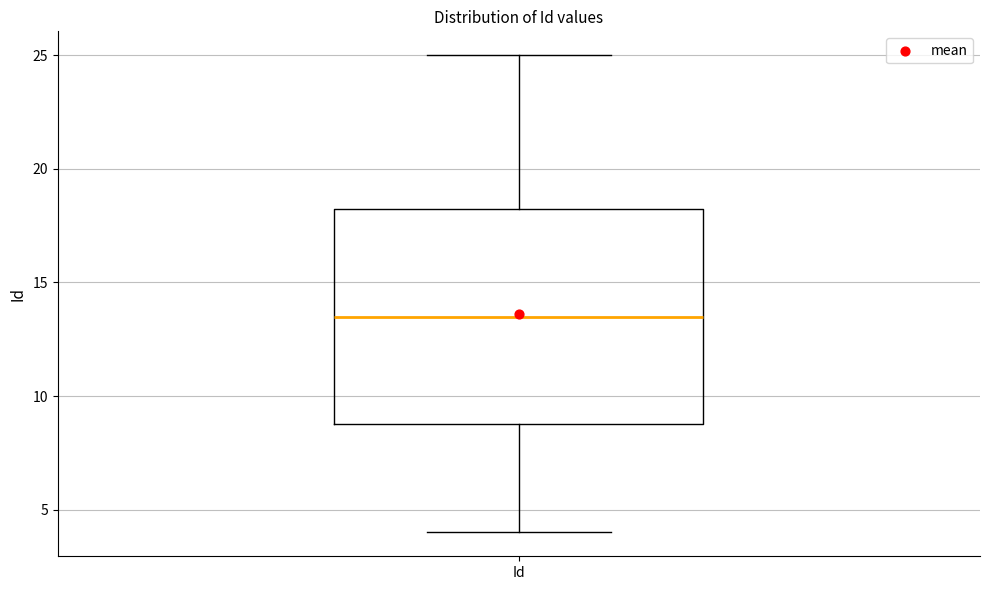

Where does the median line of the box for Id sit on the y-axis? The values are not printed on the chart, so give them approximately, as read against the axis.

13.5